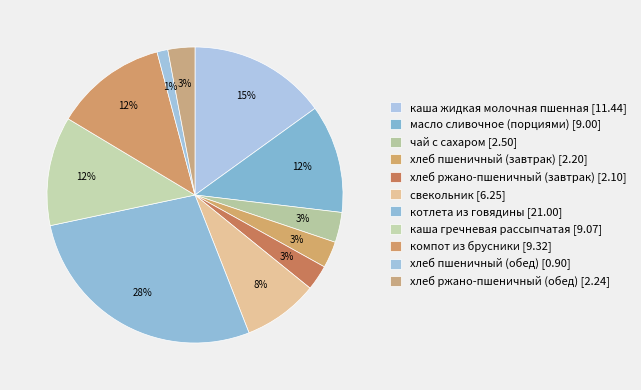

How many segments does this pie chart have?

11